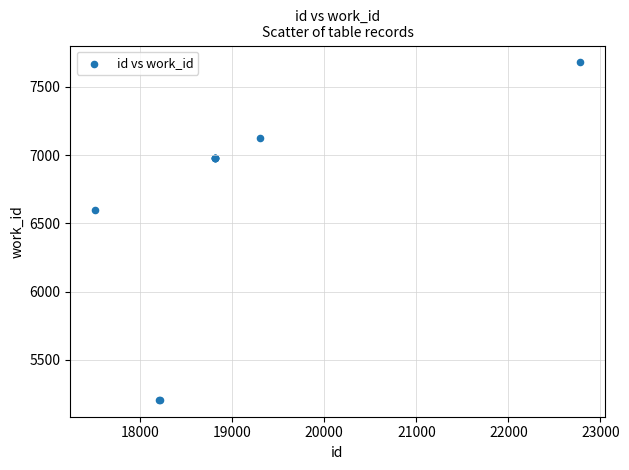

What Y value in the scatter plot is closest to 6442?

6598